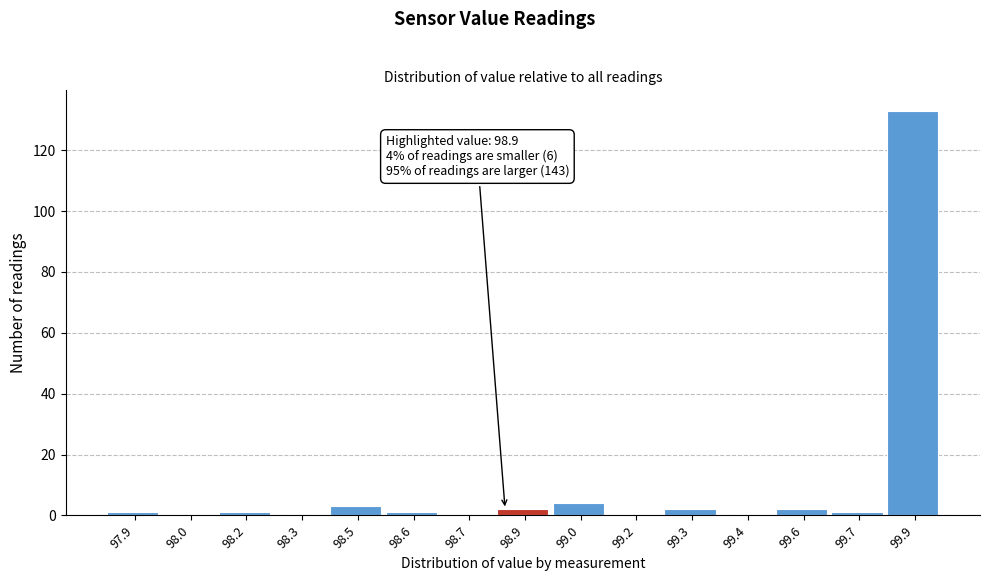

Reading left to right, transcribe all the data shown in this chart.

97.9=1	98.0=0	98.2=1	98.3=0	98.5=3	98.6=1	98.7=0	98.9=2	99.0=4	99.2=0	99.3=2	99.4=0	99.6=2	99.7=1	99.9=133